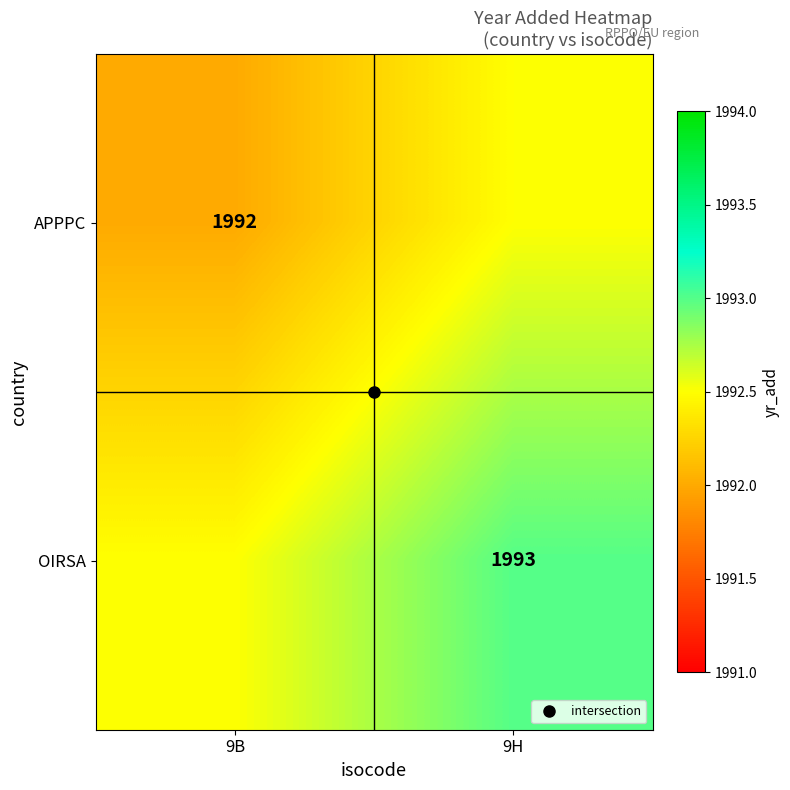

Read the OIRSA value at 9H.

1993.0